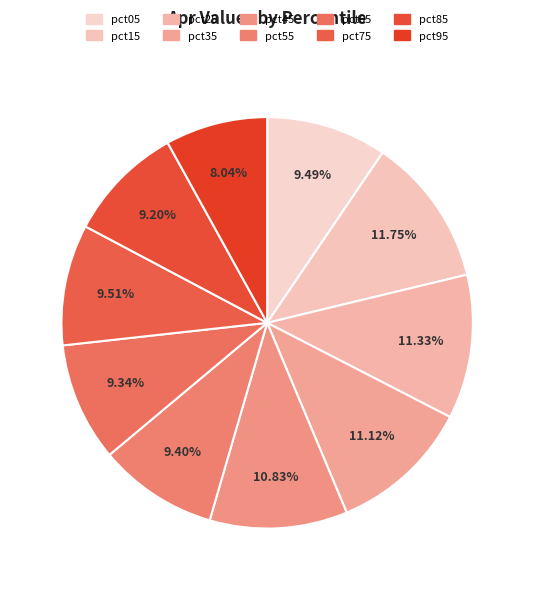

To the nearest percent, what is the difference between the largest and smallest slice percentages?

4%